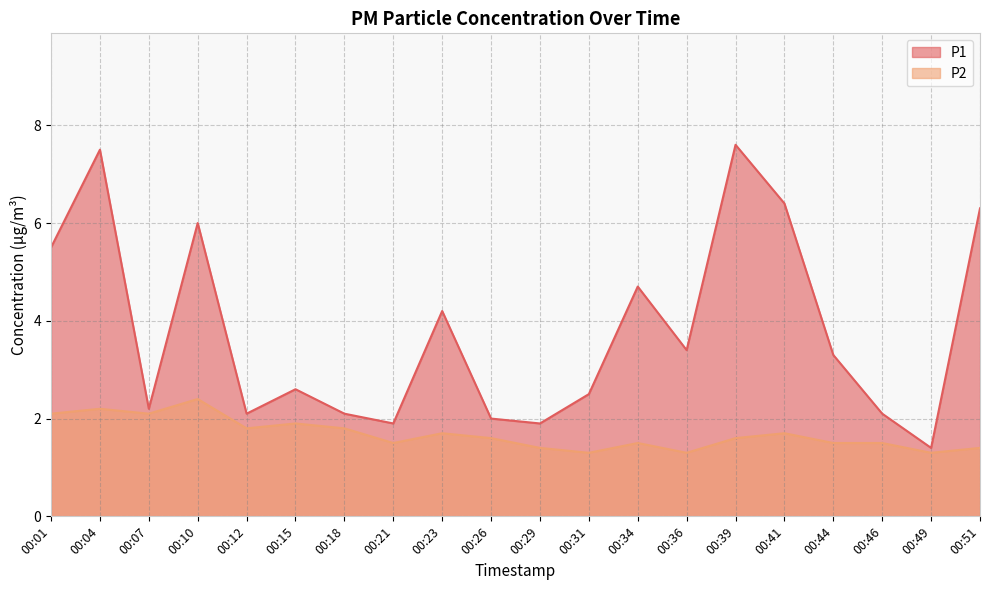

How many interior local peaks does the P1 series have?

6